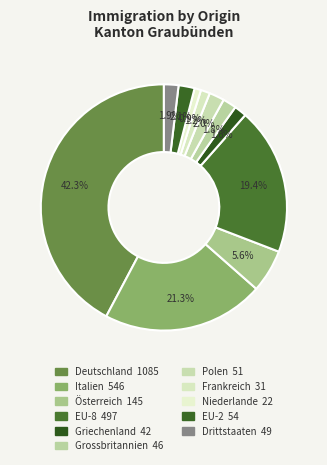

To the nearest percent, what portion does Polen represent?

2%